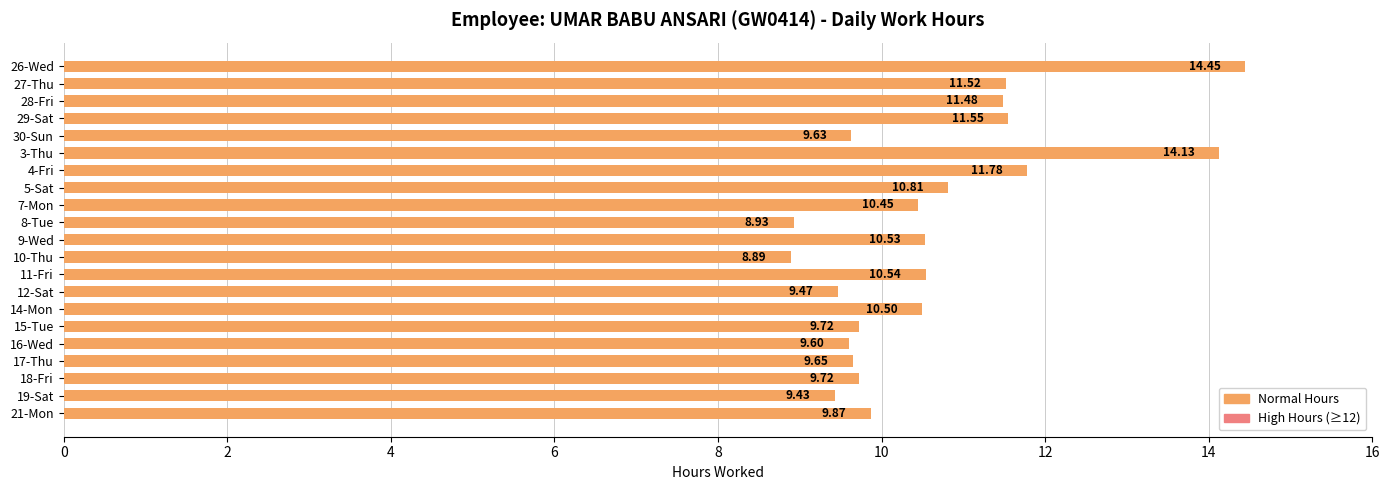

Approximately how many times larger is the value at 30-Sun compared to 10-Thu?

1.1